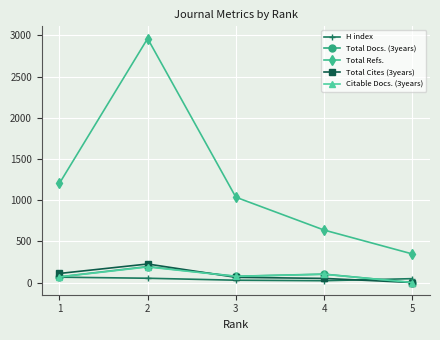

At which category does Total Refs. reach its first local peak?

2